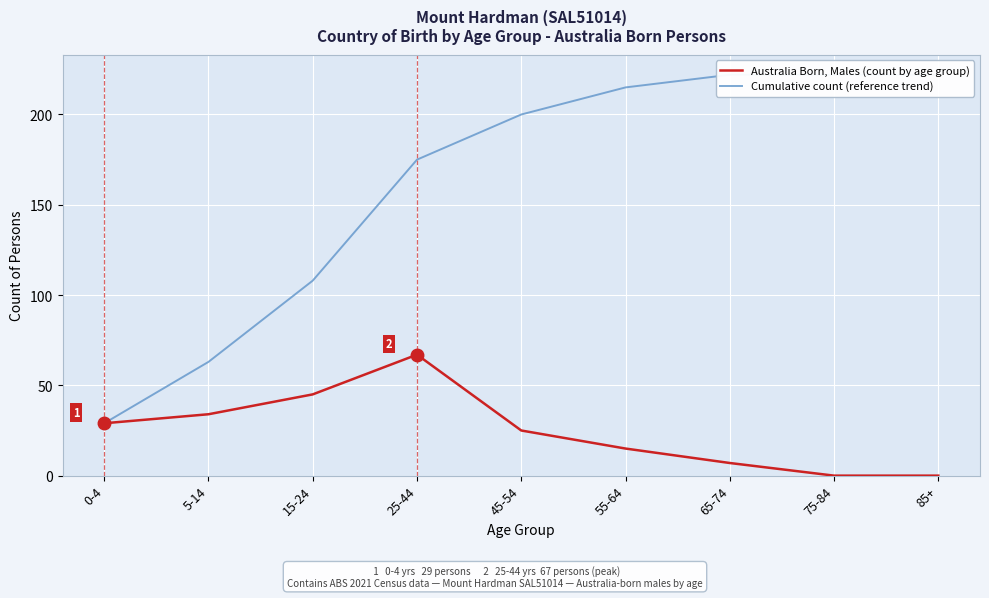

The Australia Born, Males (count by age group) series shows 29 at 0-4. True or false?

True